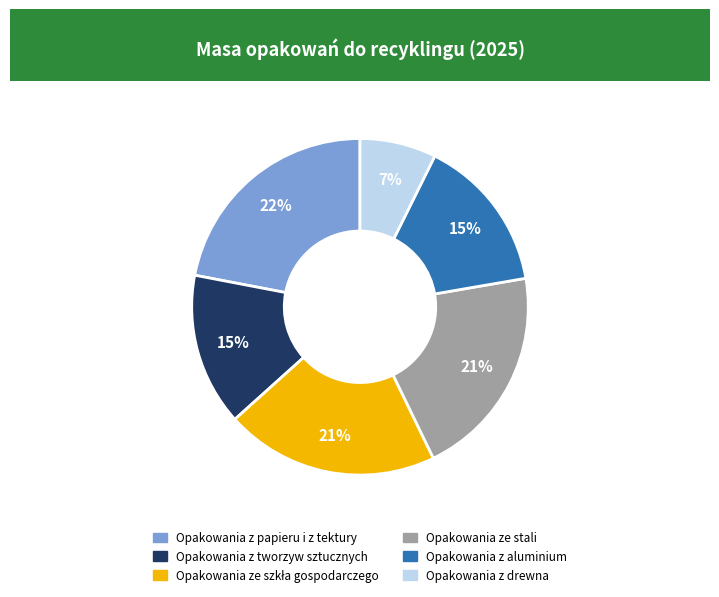

True or false: Opakowania z tworzyw sztucznych accounts for 5% of the total.

False